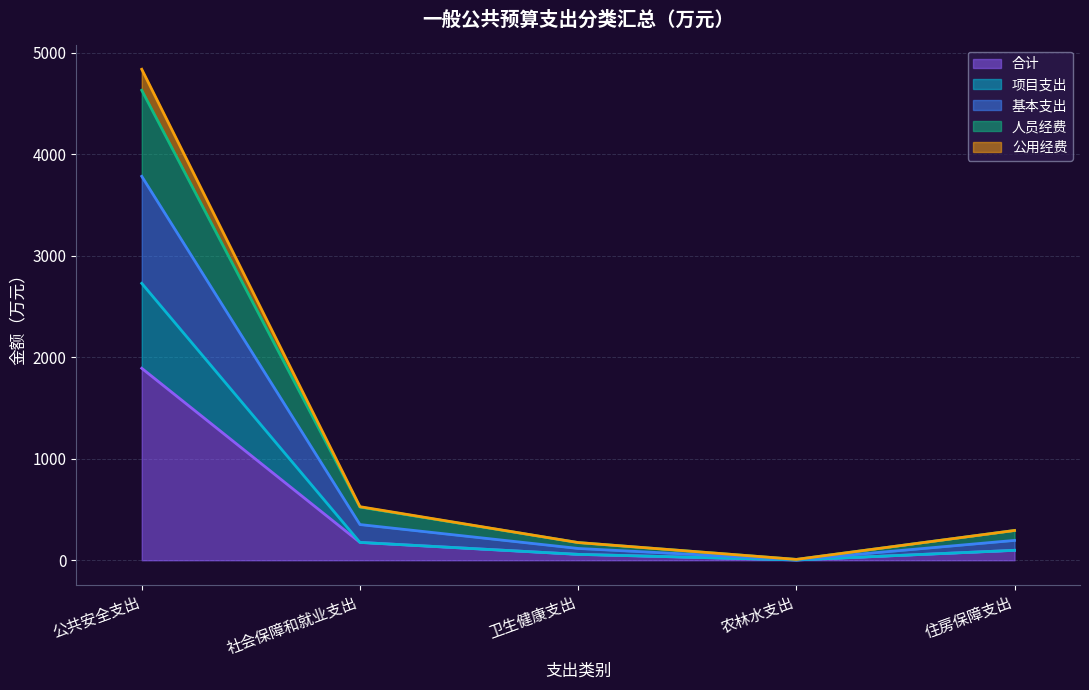

At which category is the sum across all series the highest?

公共安全支出